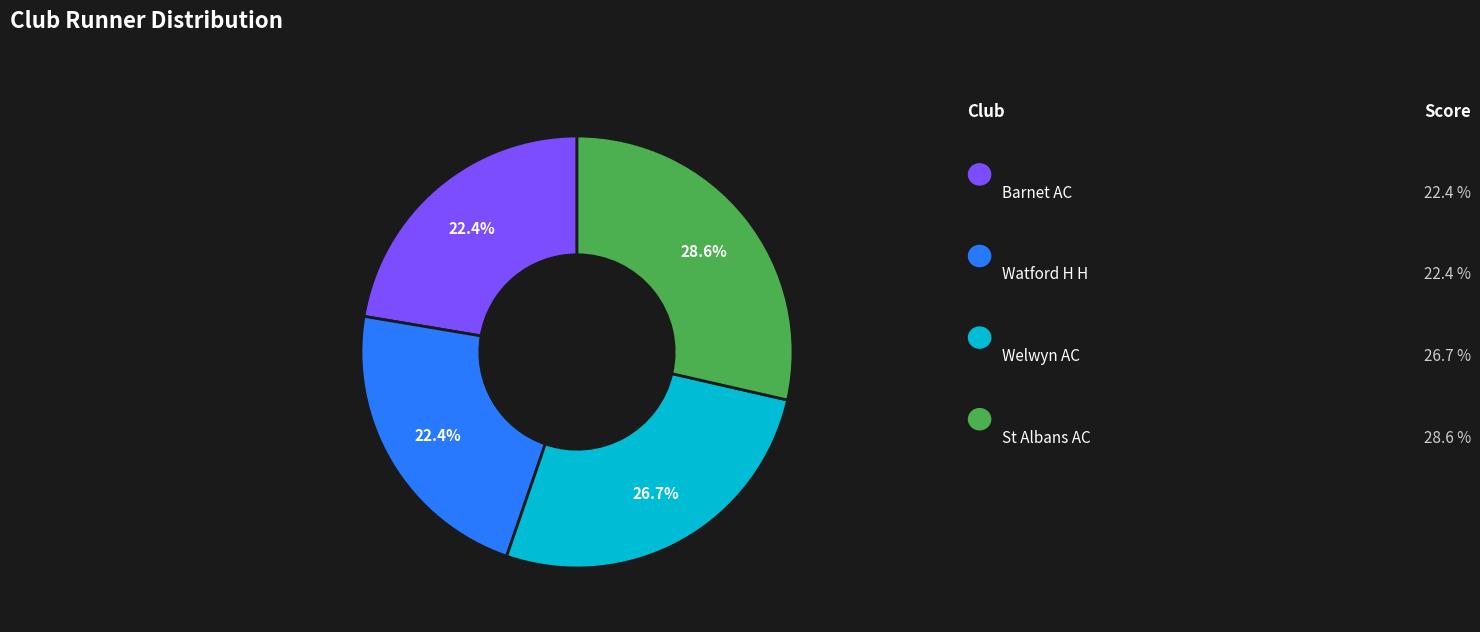

How many slices are in this pie chart?

4